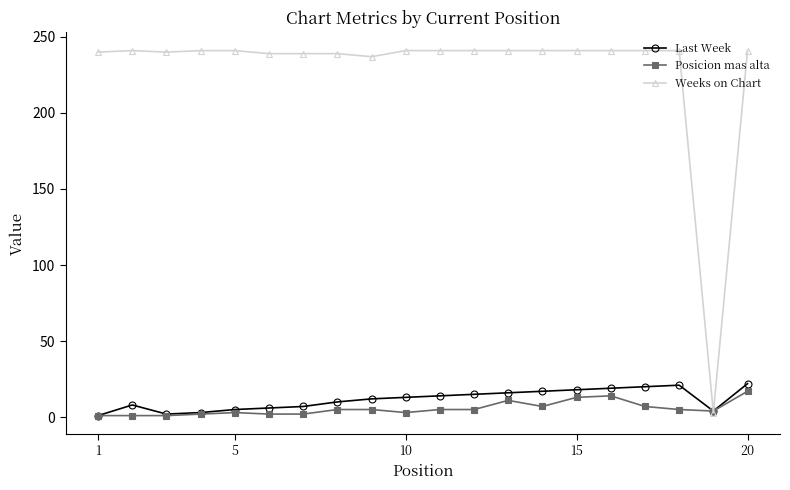

At how many categories does at least one series exceed 234?

19